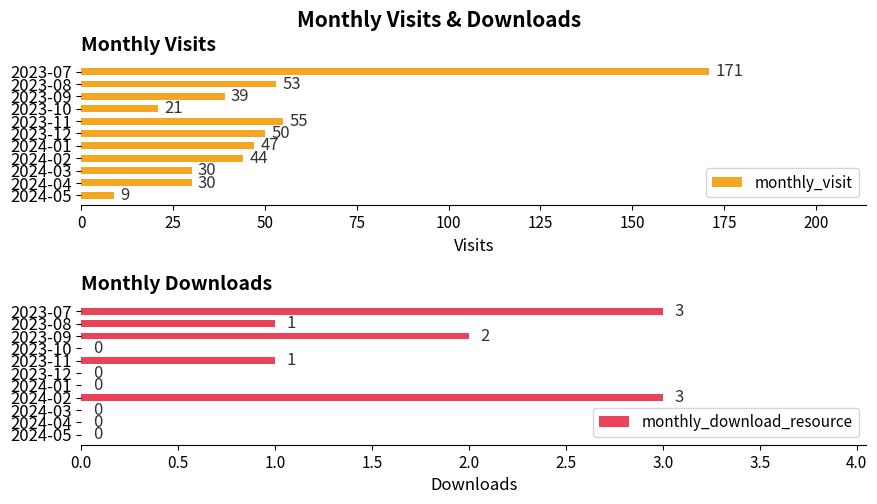

How many data points in monthly_download_resource are above 0?

5